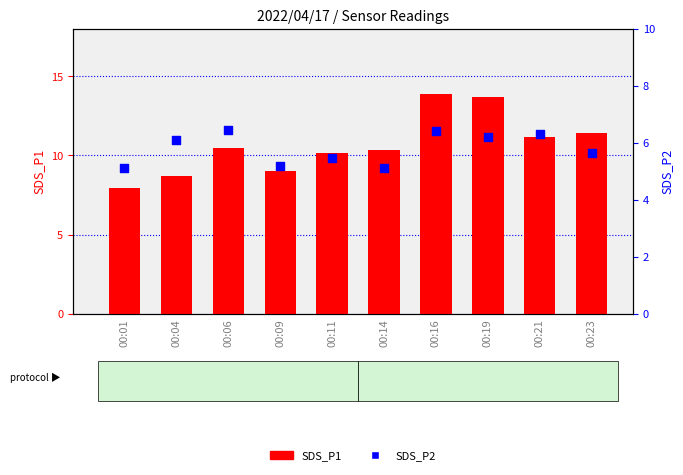

At which category is the sum across all series the highest?

00:16